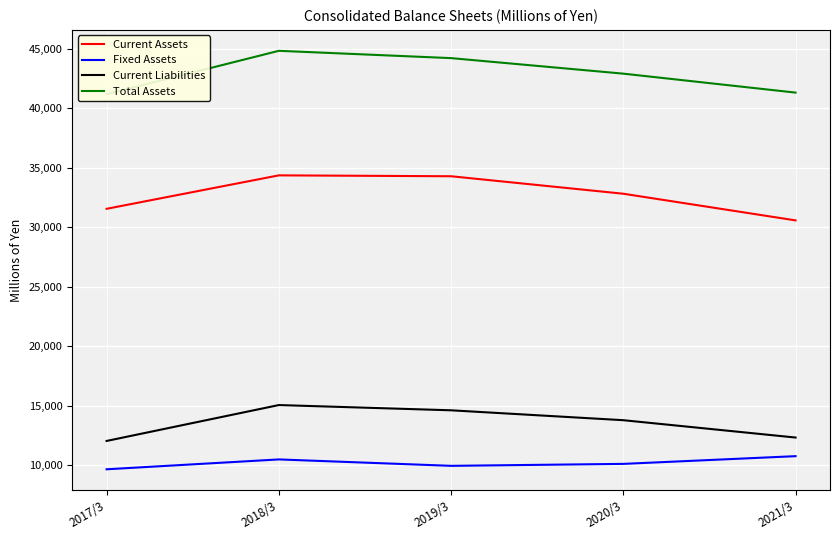

Which series has the widest spread of values?

Current Assets